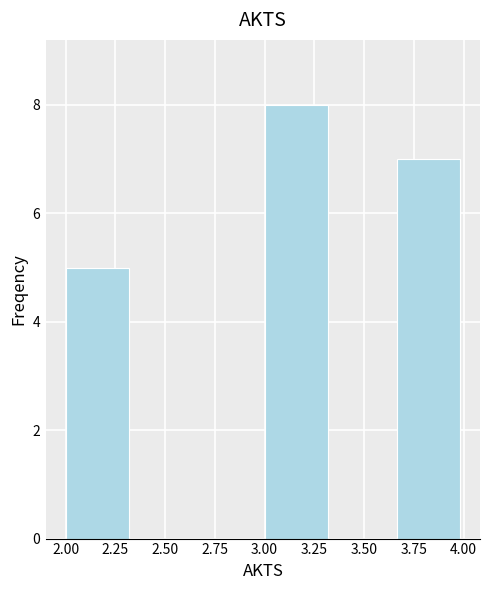

Reading left to right, list every bar in this chart as the range it spans on the x-axis followed by its height. Neither the bar edges nor the heights are printed on the chart, so give them approximately, as read against the axes.

2.00 to 2.35: 5
2.35 to 2.65: 0
2.65 to 3.00: 0
3.00 to 3.35: 8
3.35 to 3.65: 0
3.65 to 4.00: 7